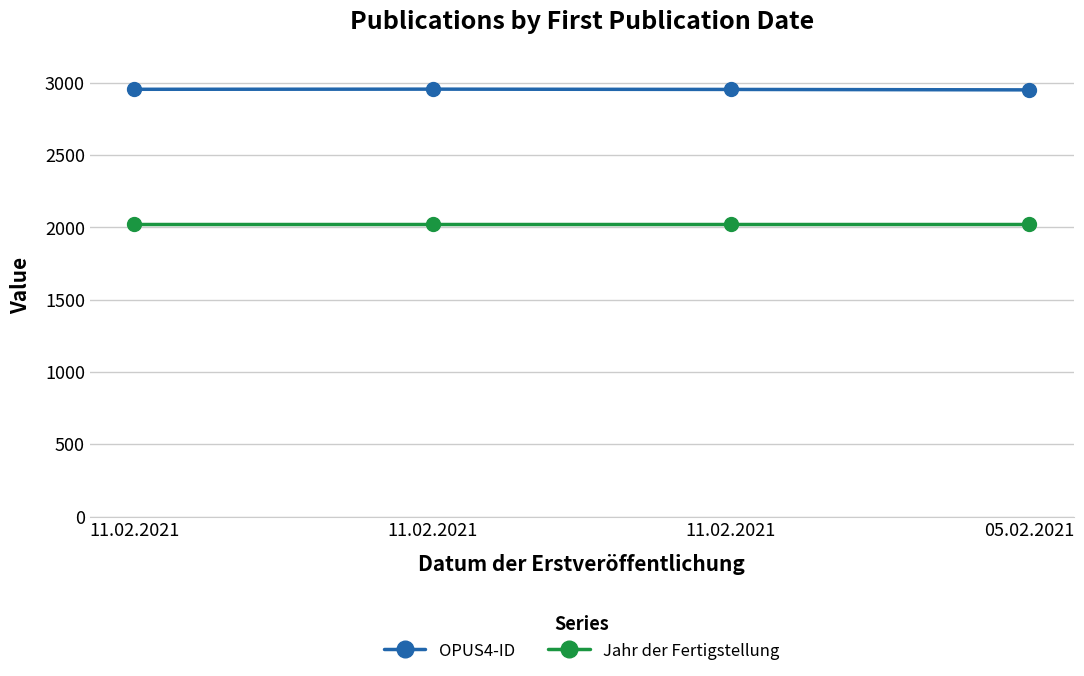

What are all the series names shown in the legend?

OPUS4-ID, Jahr der Fertigstellung